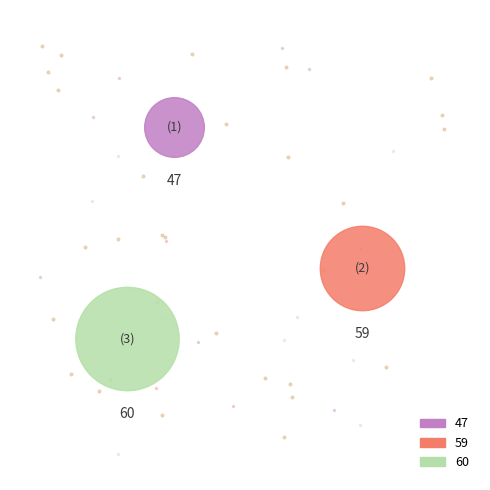

Does any single category account for the majority?

No